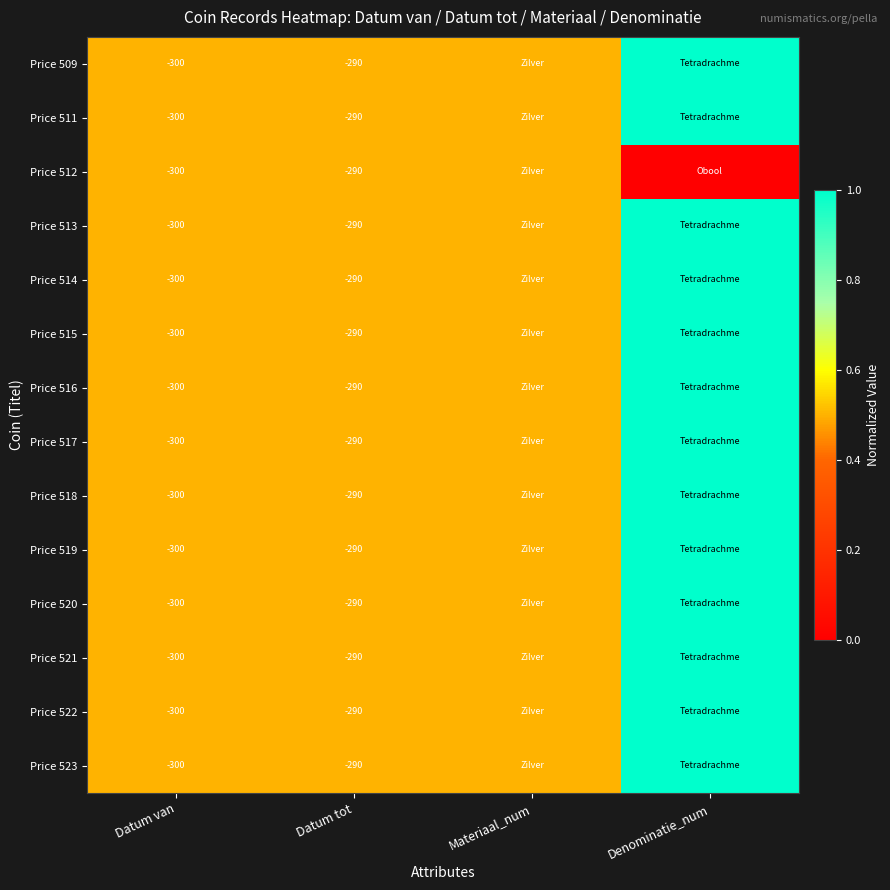

The value of Price 514 at Datum tot is -290.0. True or false?

True